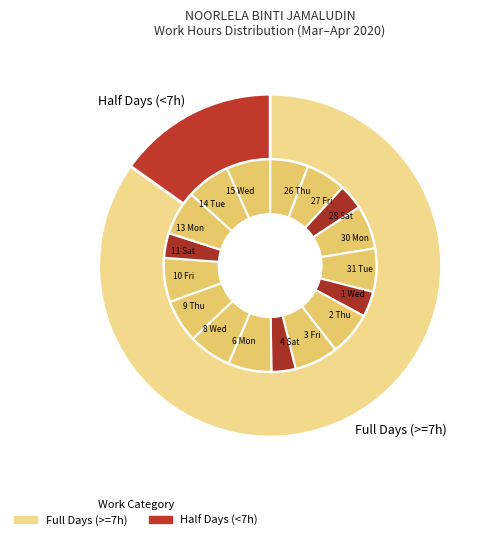

Combined, do 2 Thu and 1 Wed account for over 50%?

No